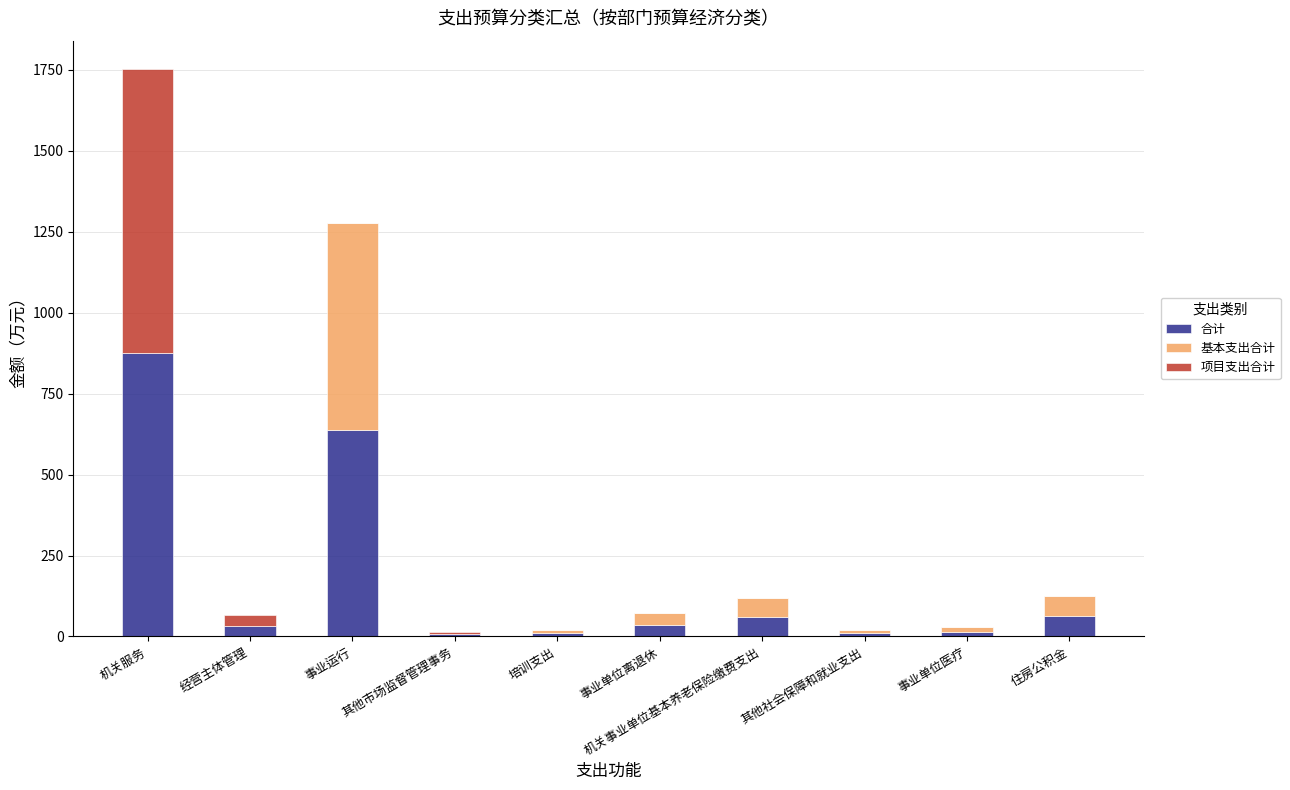

At which category is the sum across all series the highest?

机关服务